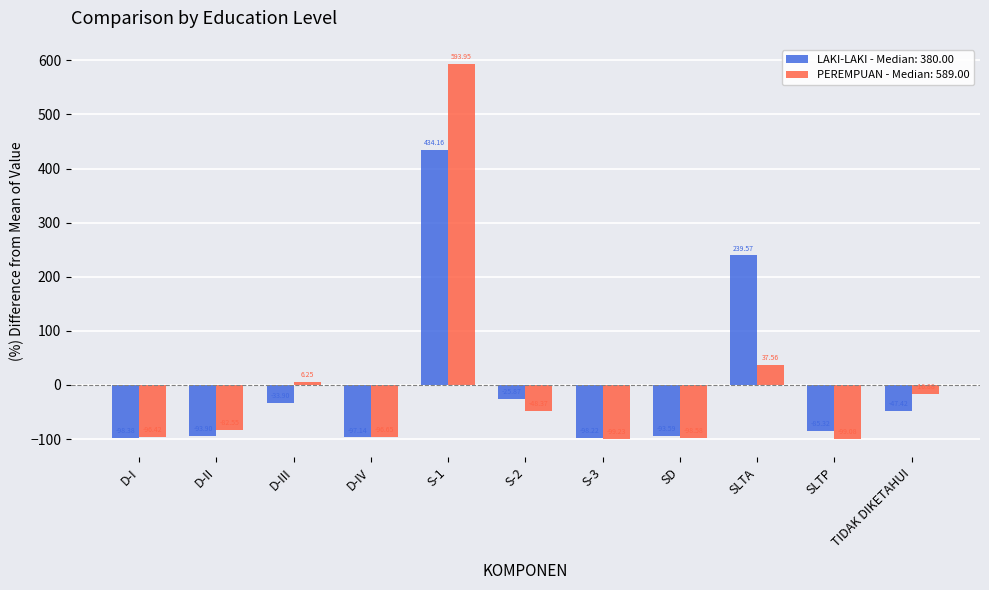

How many data points does each series have?

11